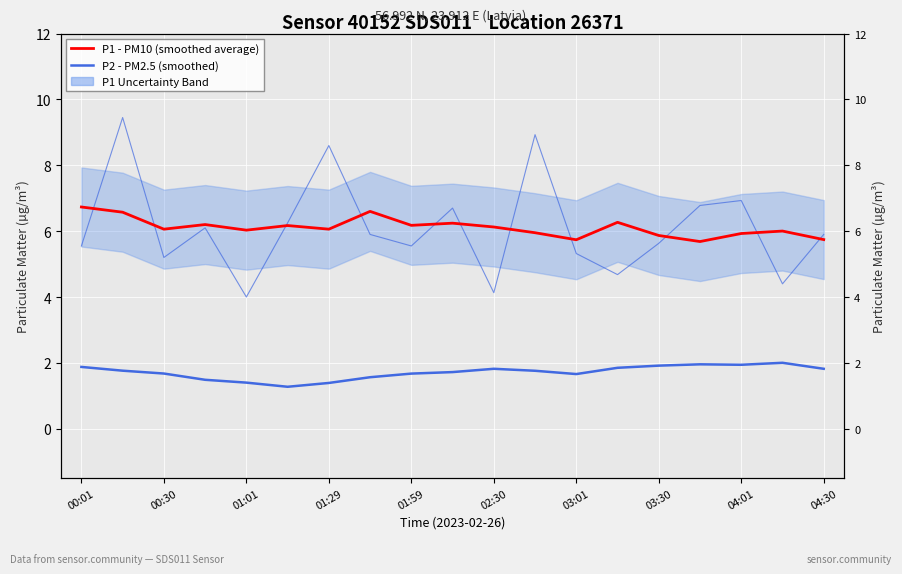

True or false: P1 - PM10 (smoothed average) and P2 - PM2.5 (smoothed) intersect in this chart.

False